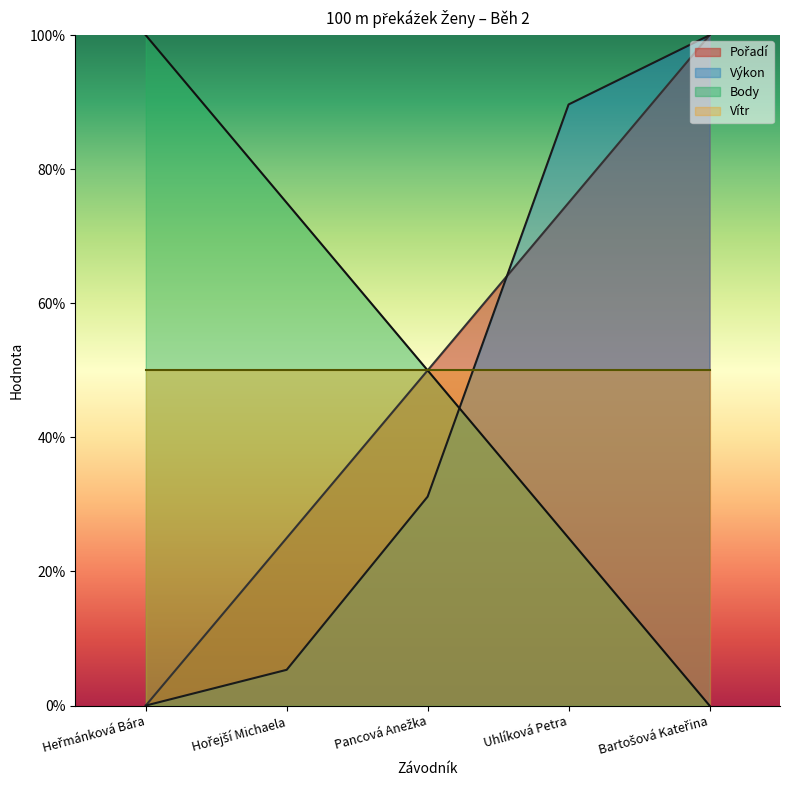

True or false: Výkon has more than 0 points higher than both neighbors.

False